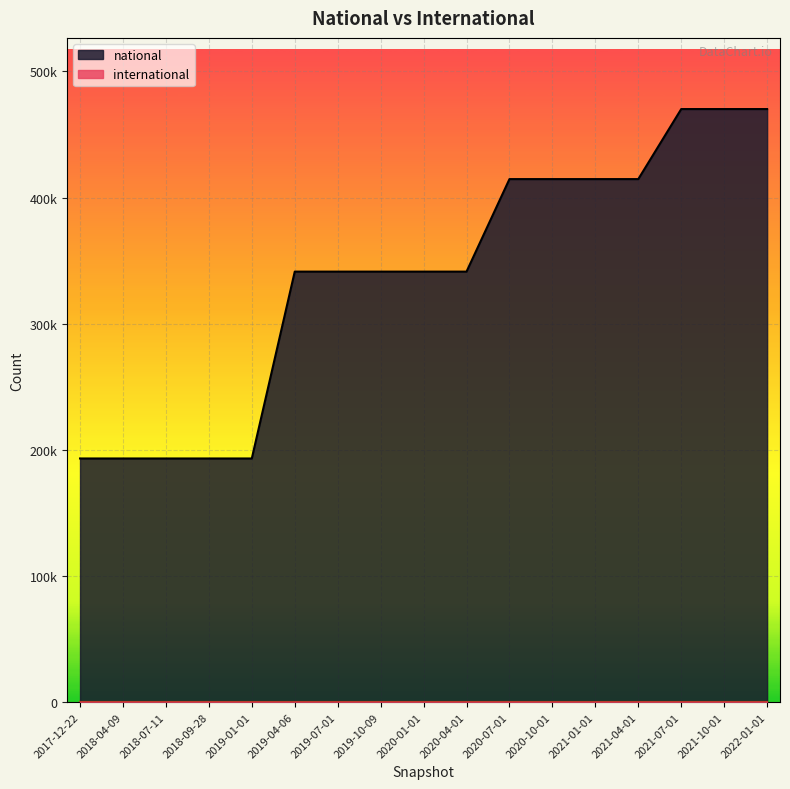

Approximately how many times larger is the value at 2021-10-01 compared to 2020-01-01?

1.4